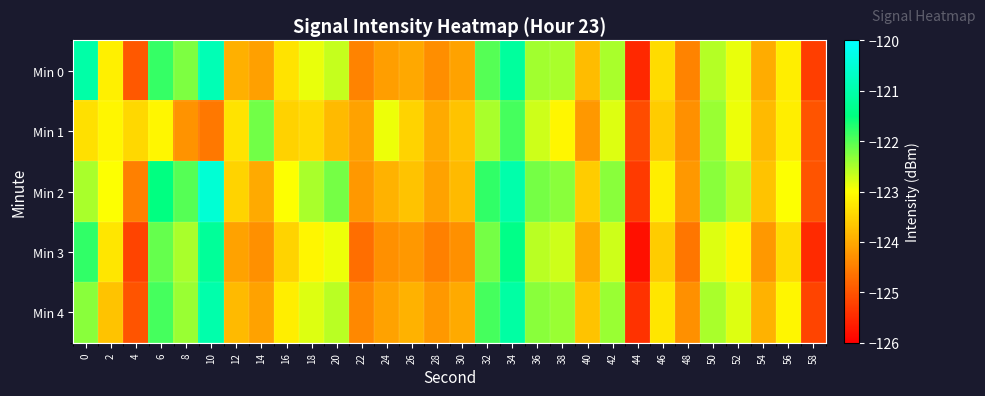

What is the total value across all series at 16?

-616.5